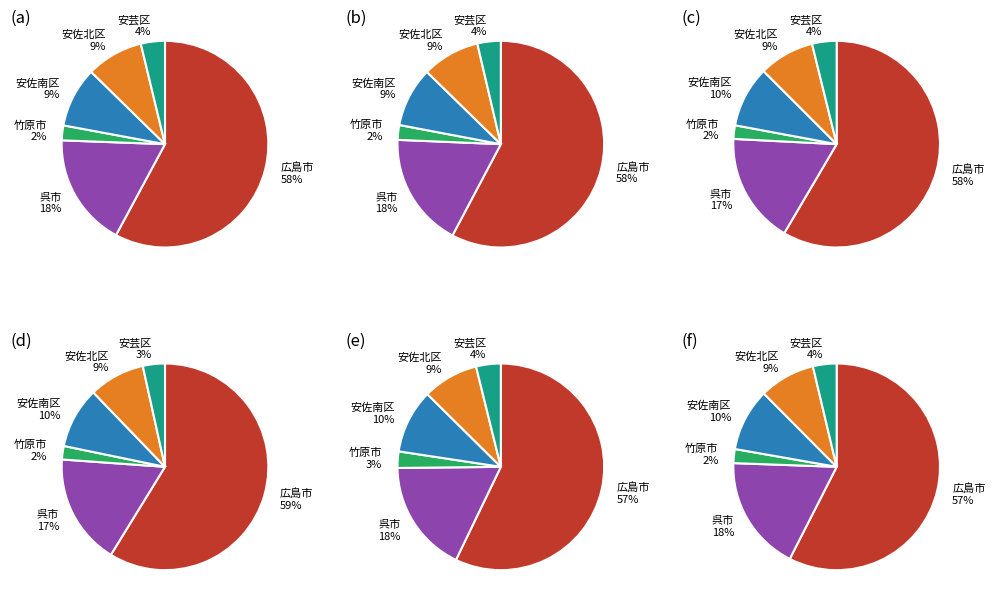

Does 2.7～3.6 represent more than half of the total?

No